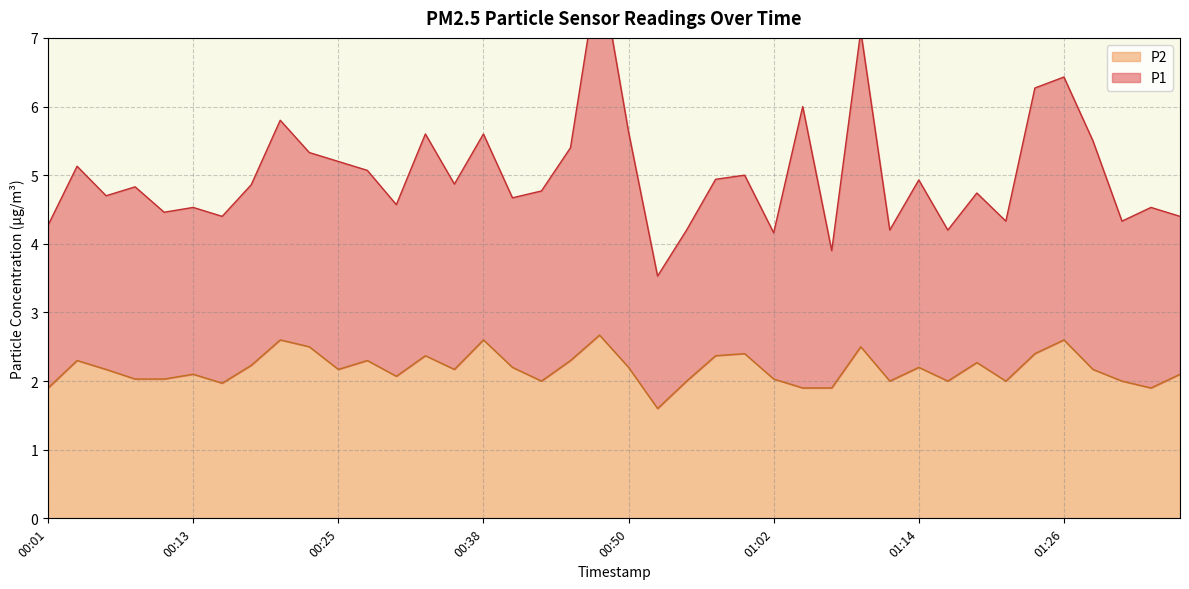

What is the difference between the maximum and minimum values?

1.1